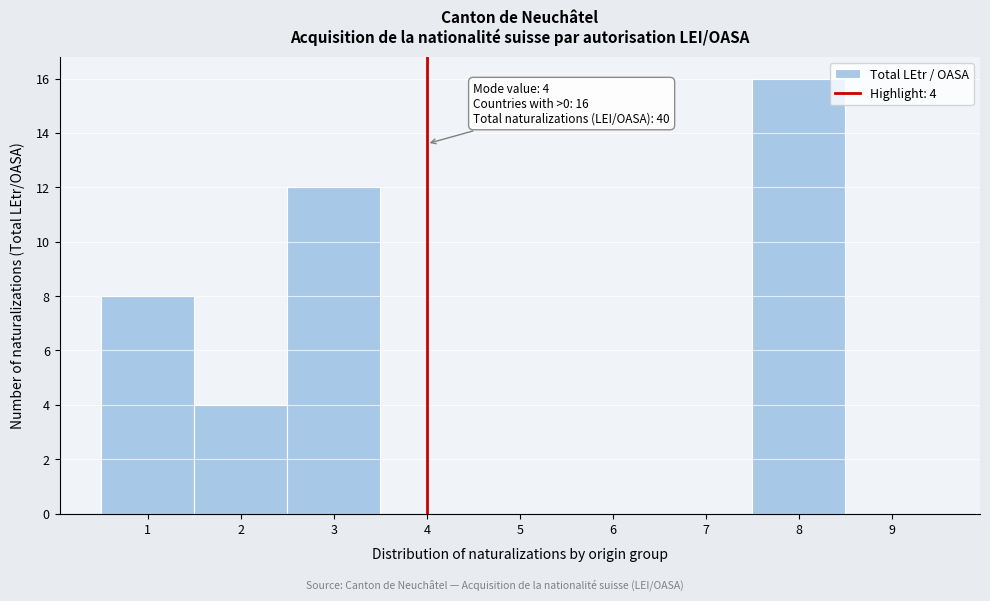

Which range on the x-axis has the tallest bar?

7.5 to 8.5